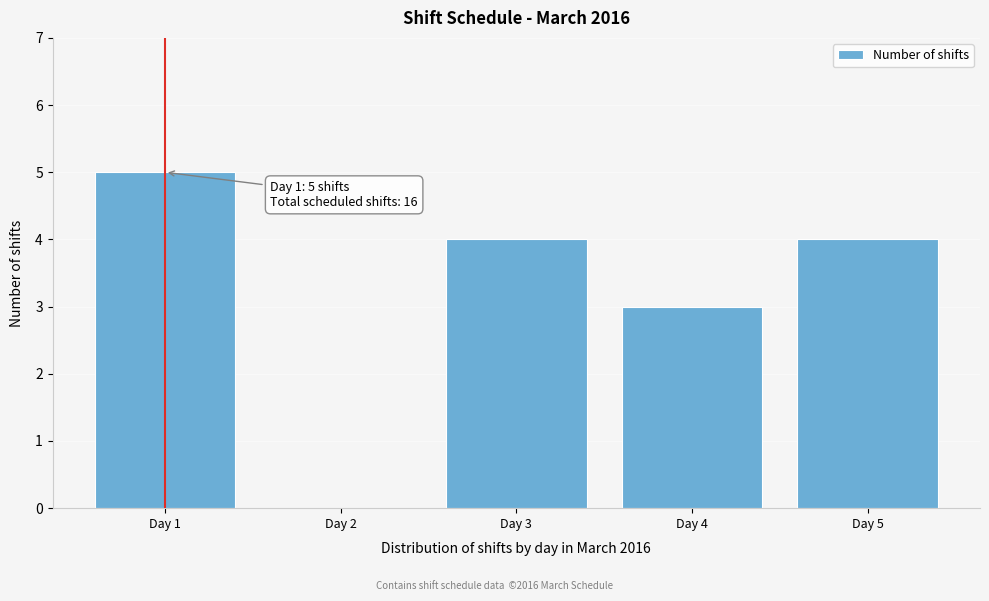

Reading right to left, what are all the values shown in this chart?

Day 5=4	Day 4=3	Day 3=4	Day 2=0	Day 1=5